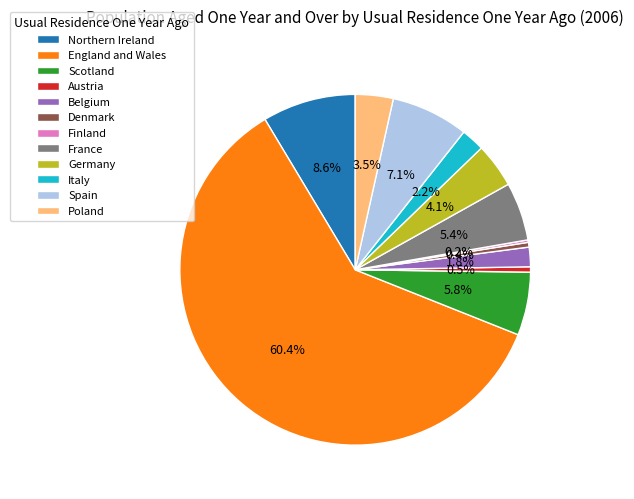

What is the largest slice in the pie chart?

England and Wales